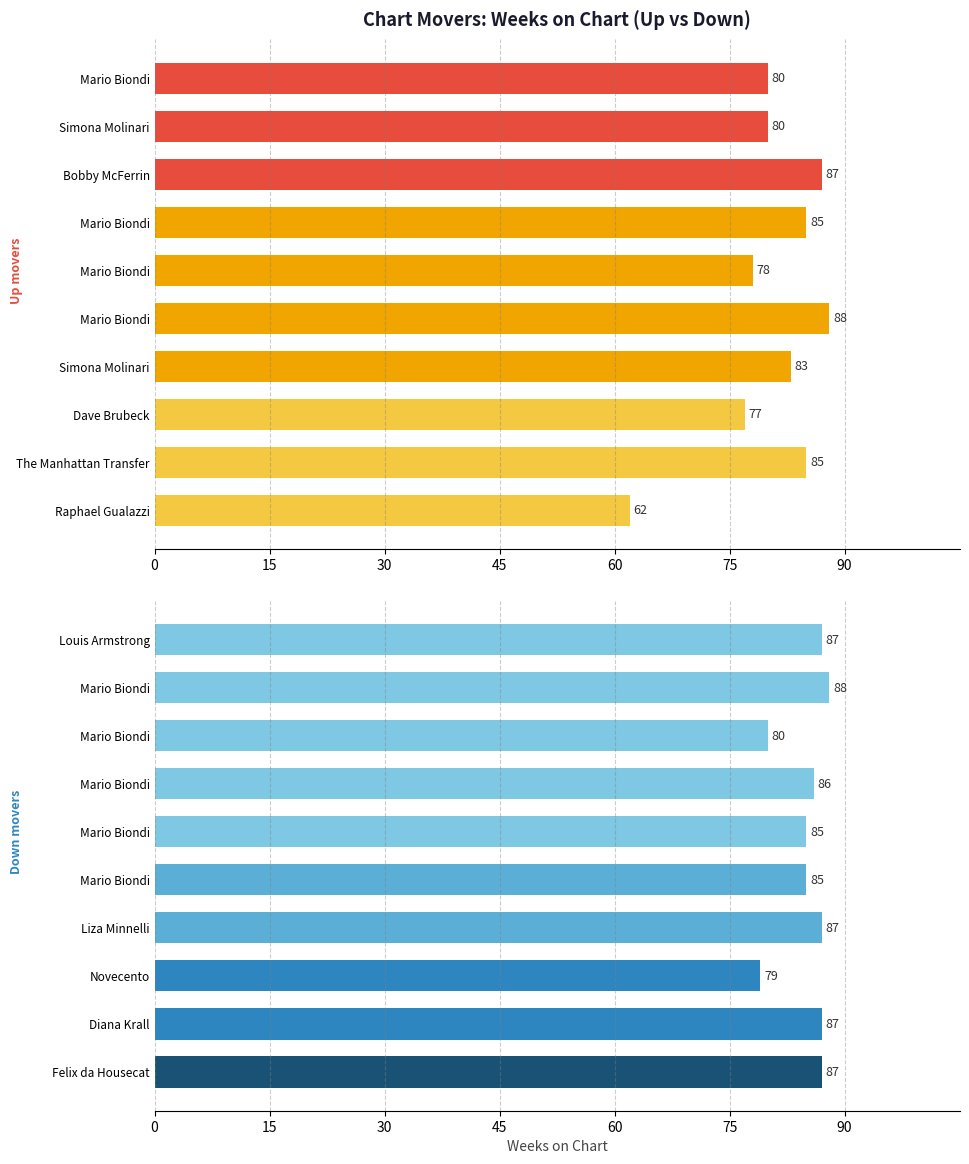

How many categories are shown in the chart?

10